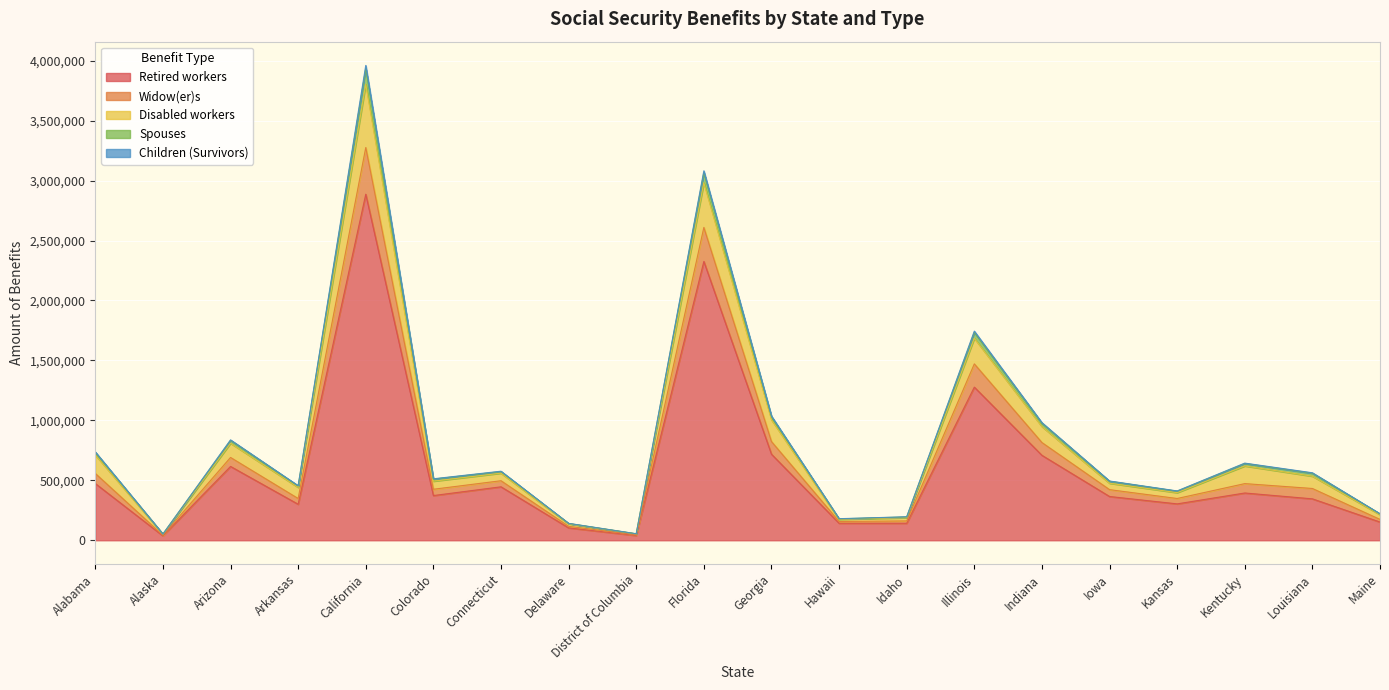

At how many categories does at least one series exceed 1285392?

3